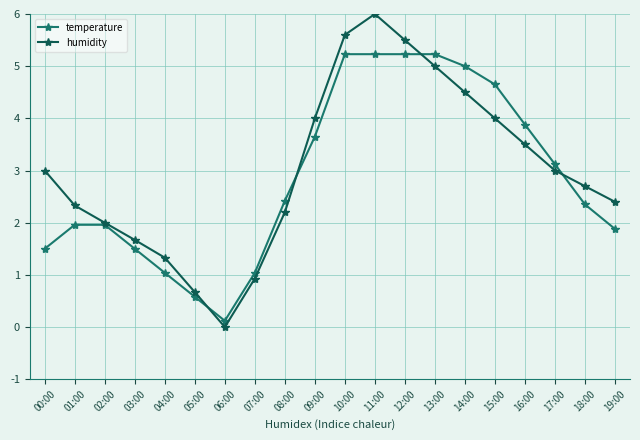

What is the label of the 2nd point from the left?

01:00